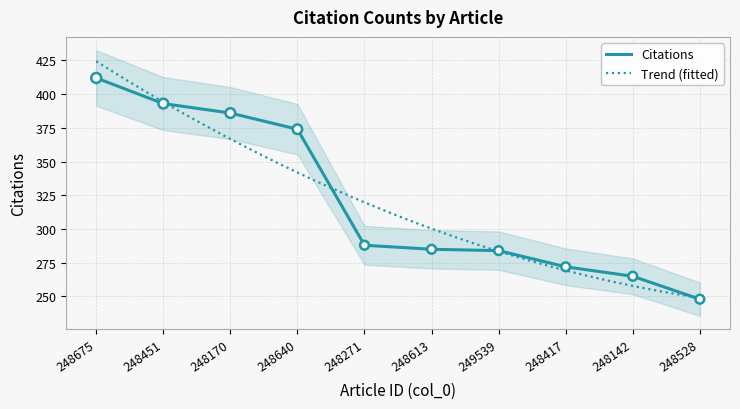

Which has a higher value, 248528 or 248675?

248675